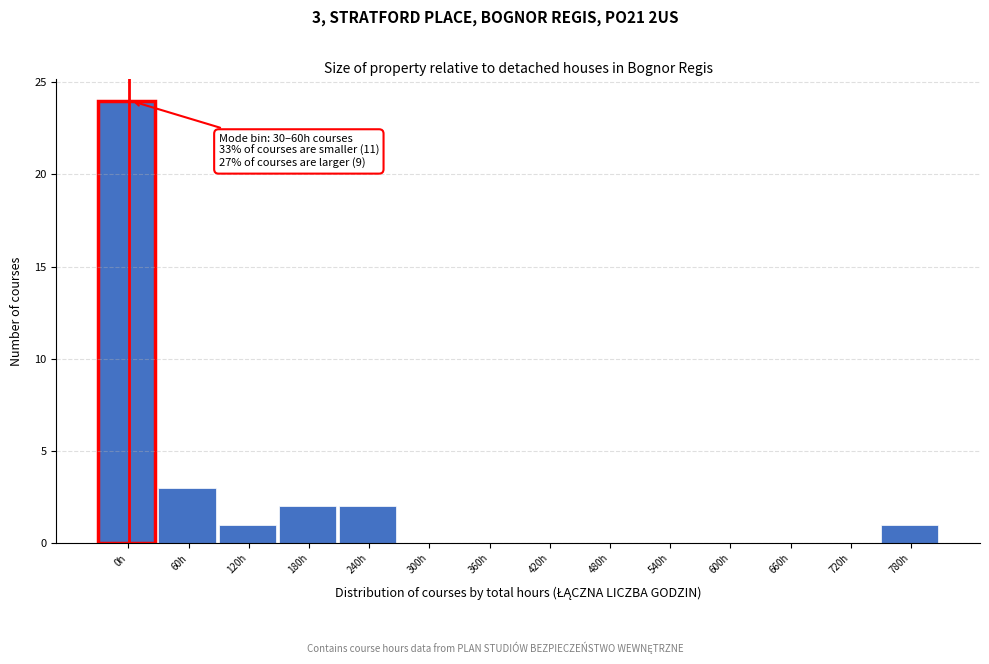

Reading left to right, what are all the values shown in this chart?

0h=24	60h=3	120h=1	180h=2	240h=2	300h=0	360h=0	420h=0	480h=0	540h=0	600h=0	660h=0	720h=0	780h=1